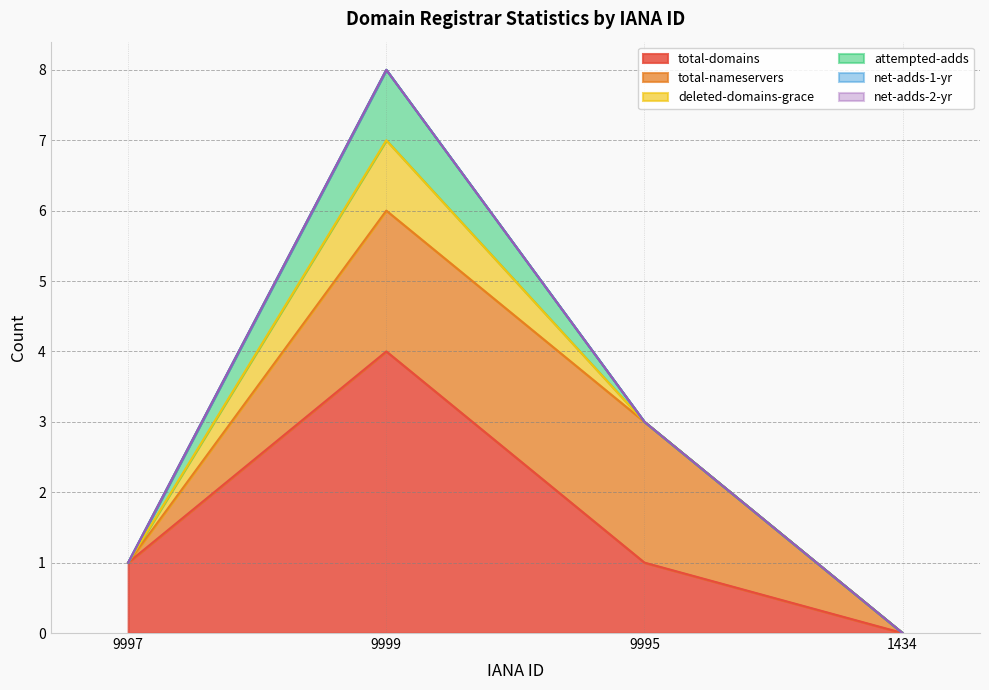

What is the total value across all series at 9995?

3